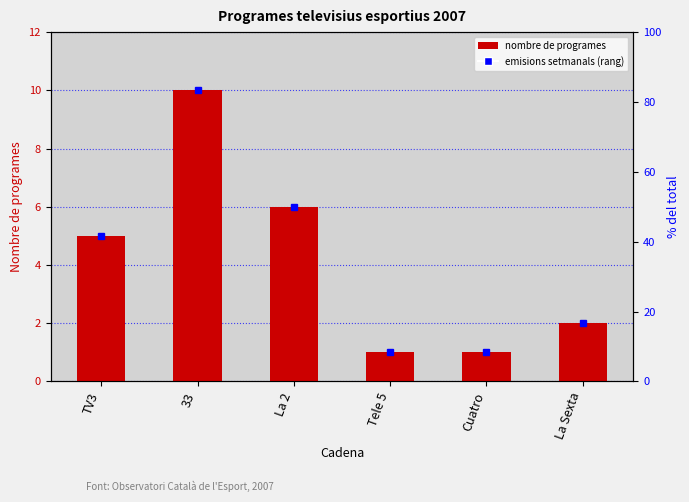

Where does the data first go above 5?

33